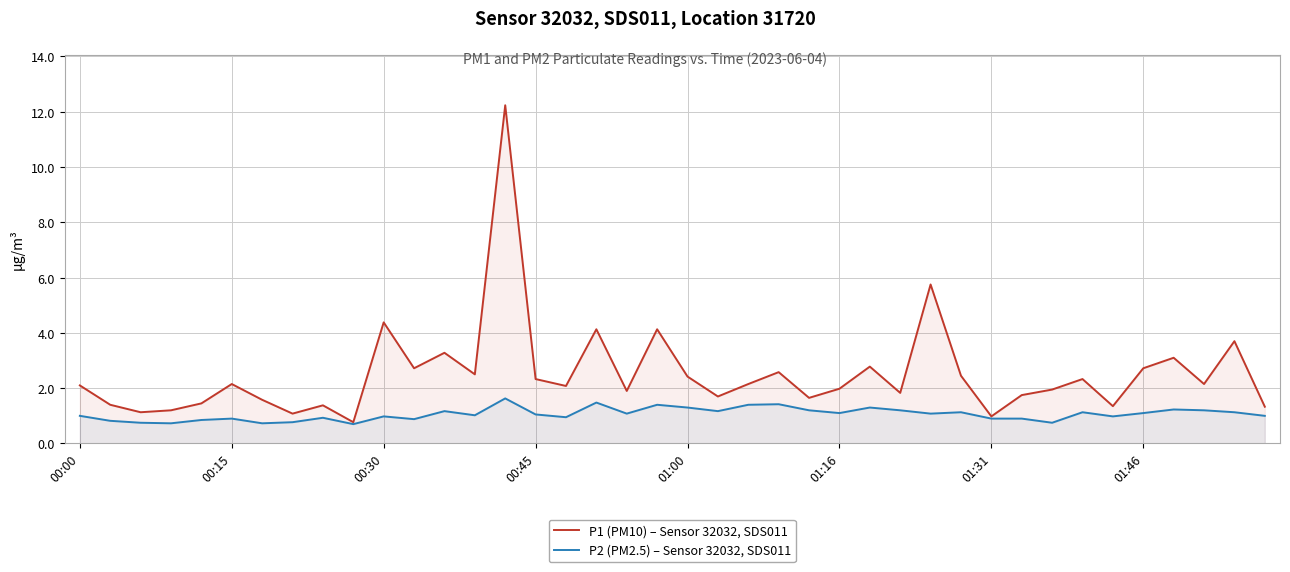

How many lines are shown in the chart?

2